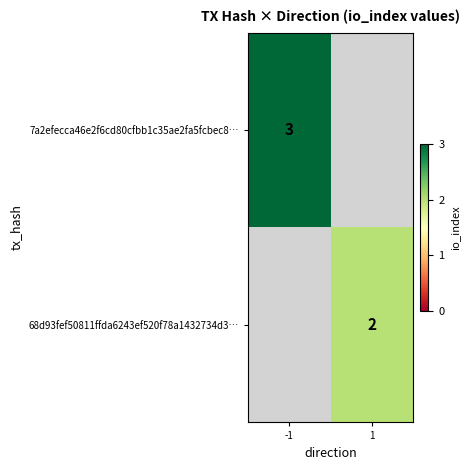

The value of 68d93fef50811ffda6243ef520f78a1432734d3… at 1 is 2. True or false?

True